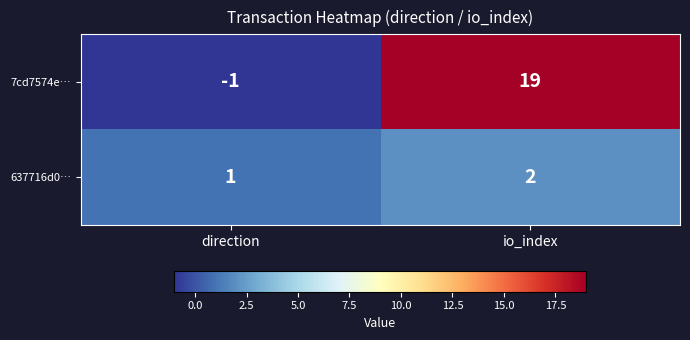

What is the minimum value shown in the chart?

-1